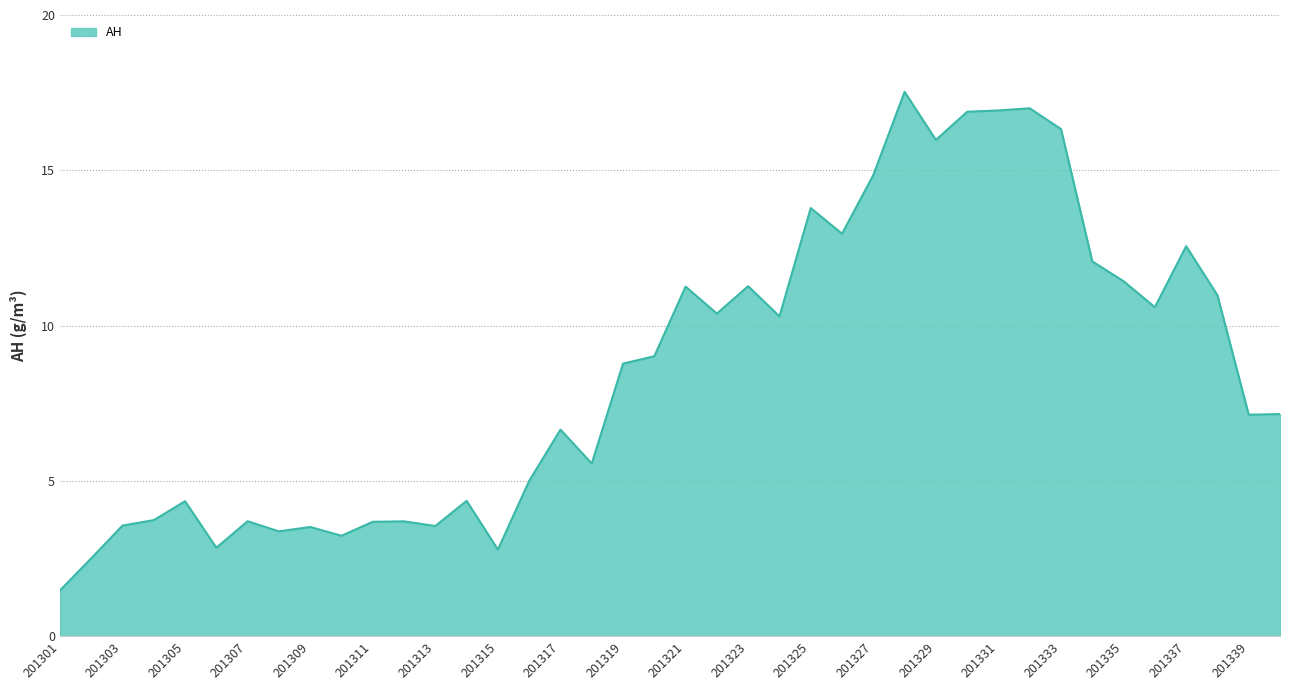

How many categories are shown in the chart?

40